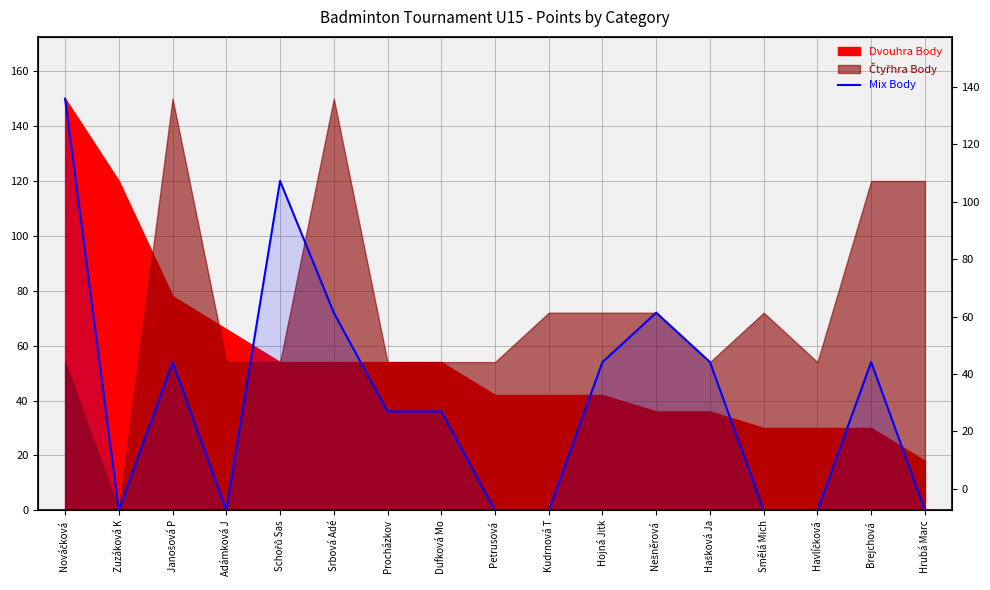

How many points are lower than both their immediate neighbors (excluding endpoints)?

2